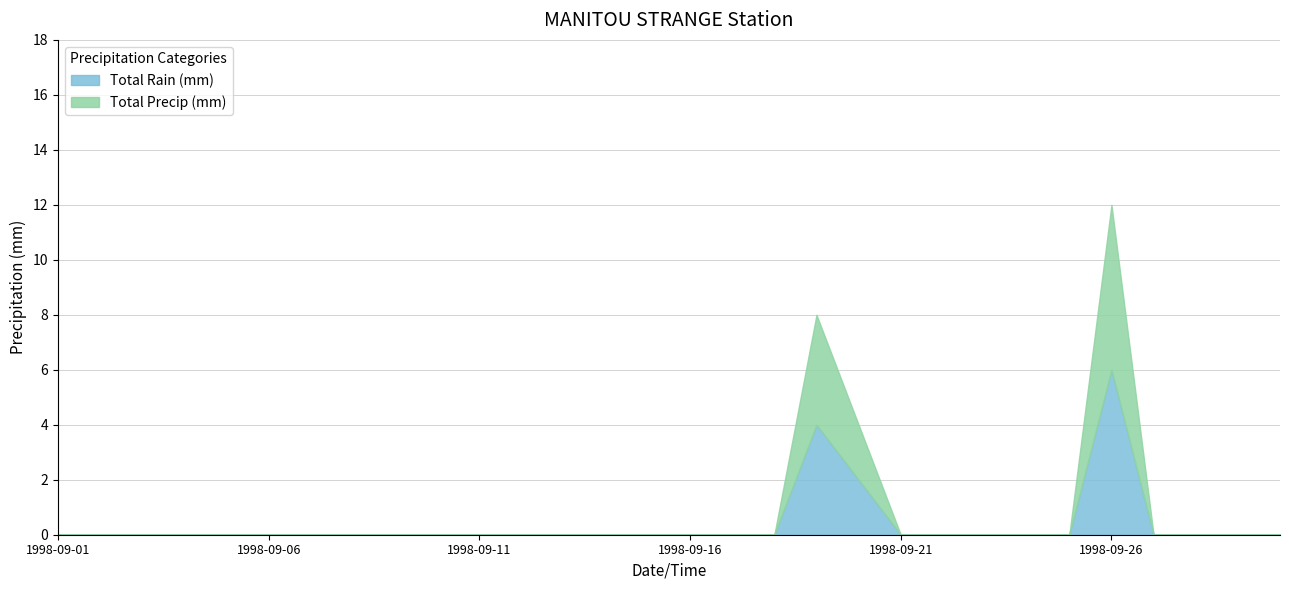

How many distinct data groups are displayed?

2